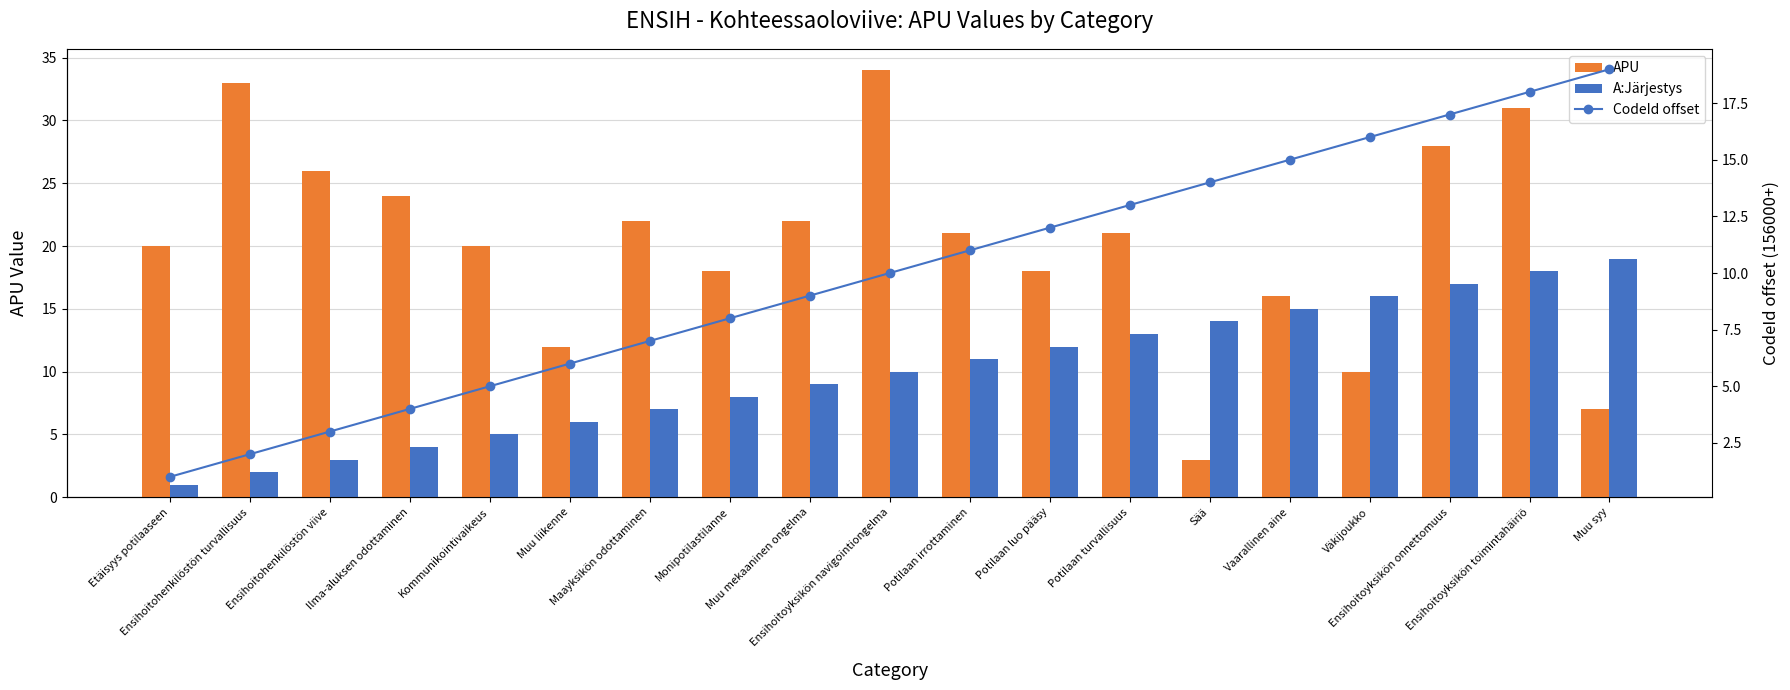

Rank the series at Muu liikenne from lowest to highest value.

A:Järjestys, CodeId offset, APU